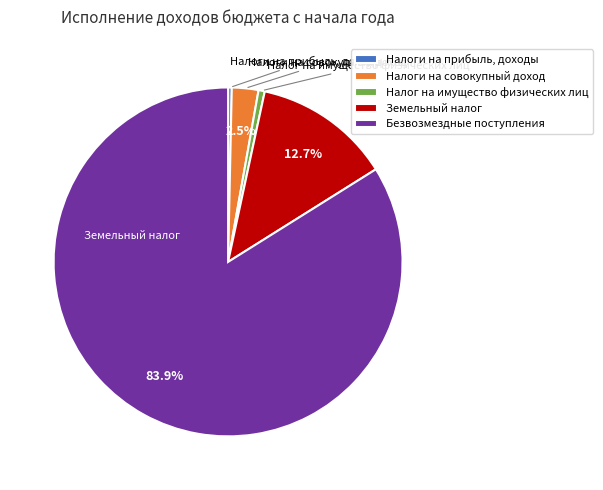

What is the majority slice?

Безвозмездные поступления